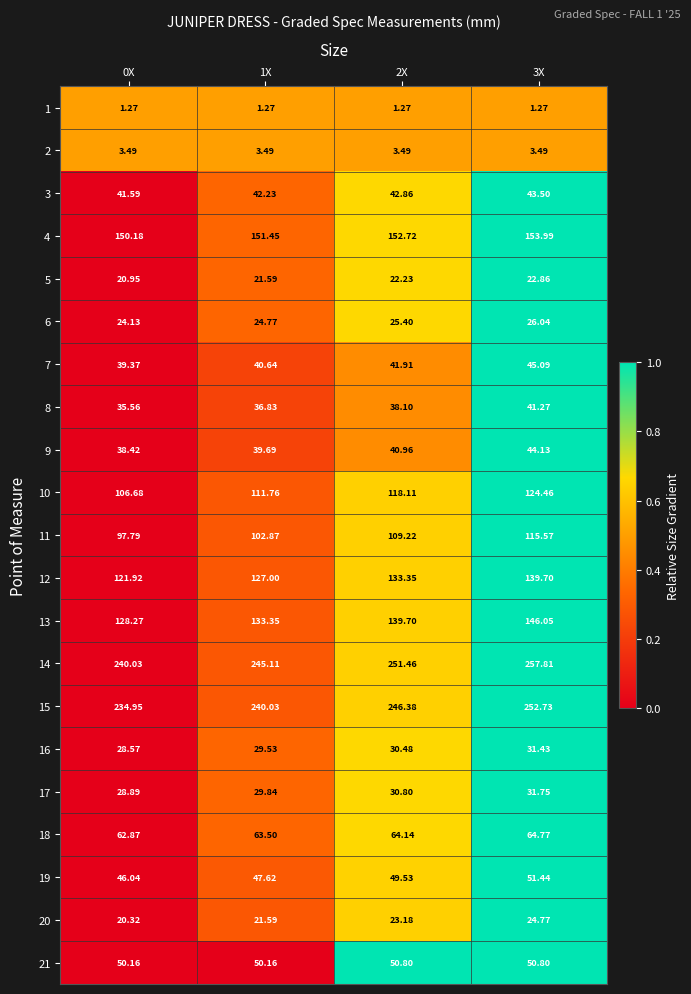

Is the value of 13 at 0X greater than the value of 2 at 0X?

Yes